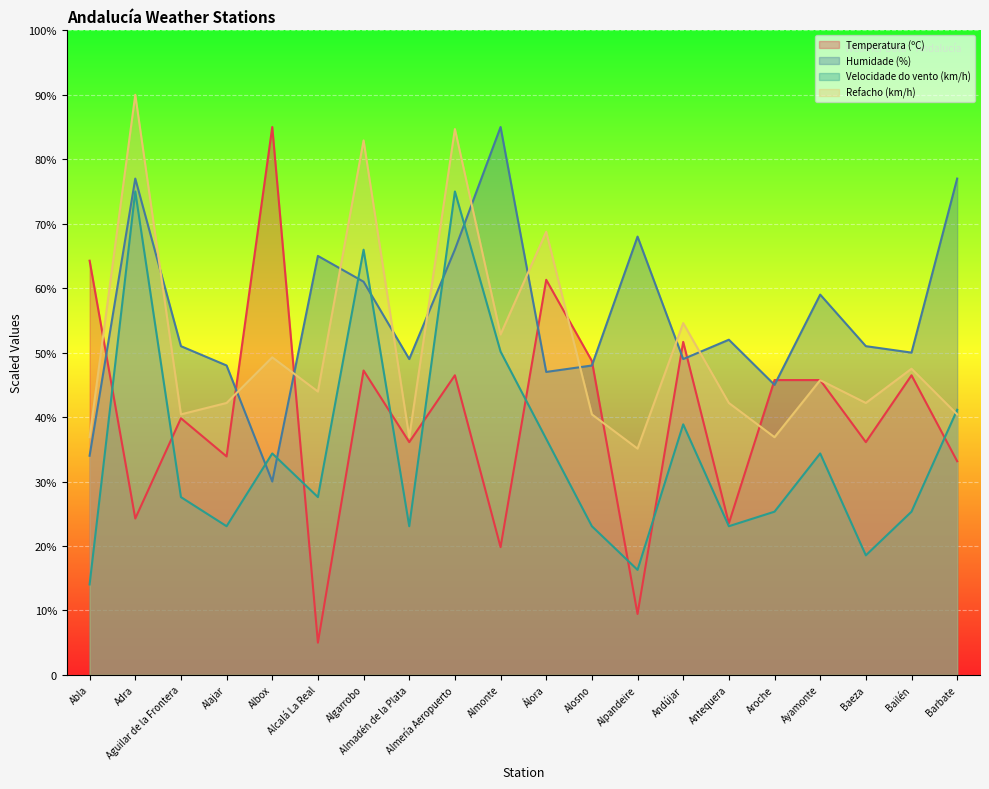

What is the label of the 12th point from the right?

Almería Aeropuerto